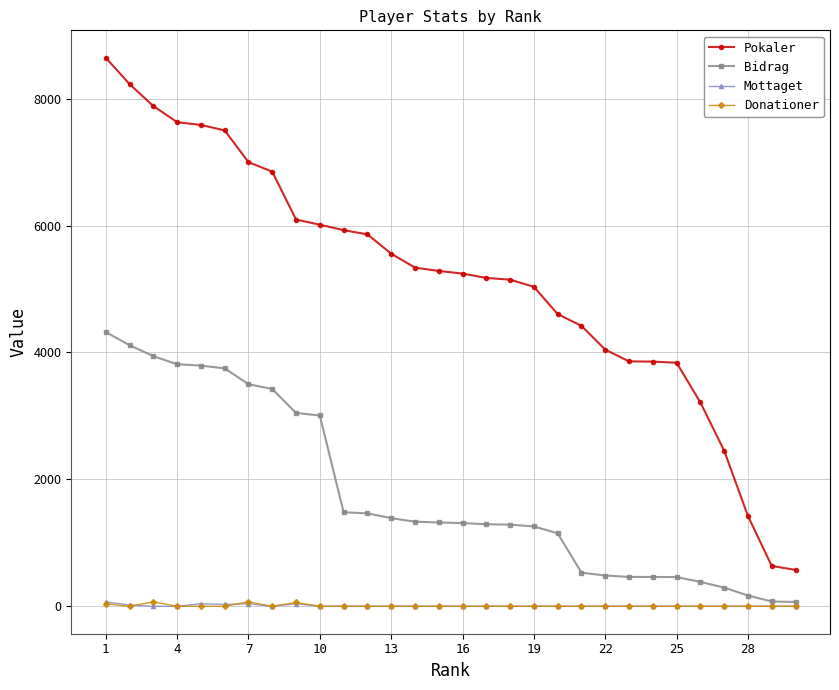

True or false: Pokaler and Mottaget cross at least once.

False